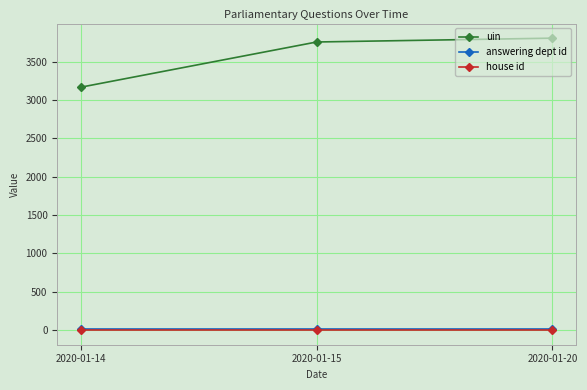

At which category does the chart reach its peak across all series?

2020-01-20